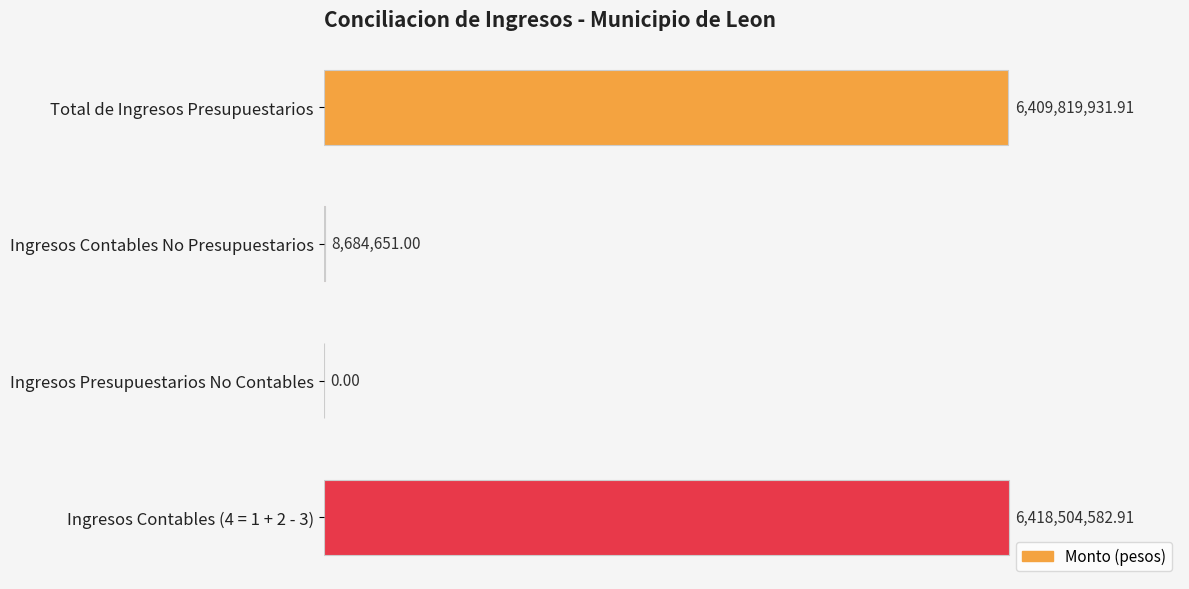

At which category does the chart reach its peak across all series?

Ingresos Contables (4 = 1 + 2 - 3)